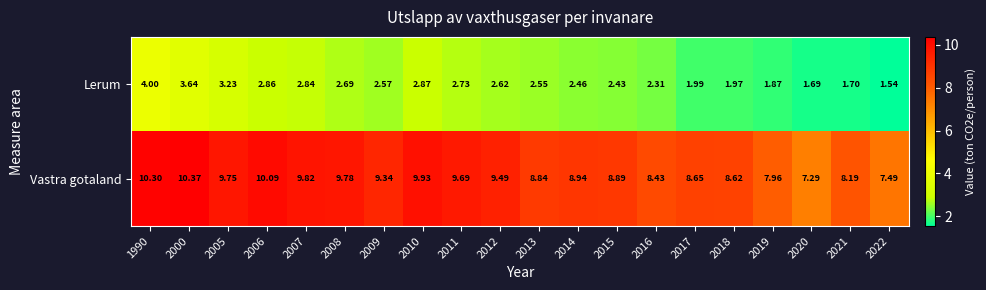

At 2019, list the series in order from largest to smallest.

Vastra gotaland, Lerum